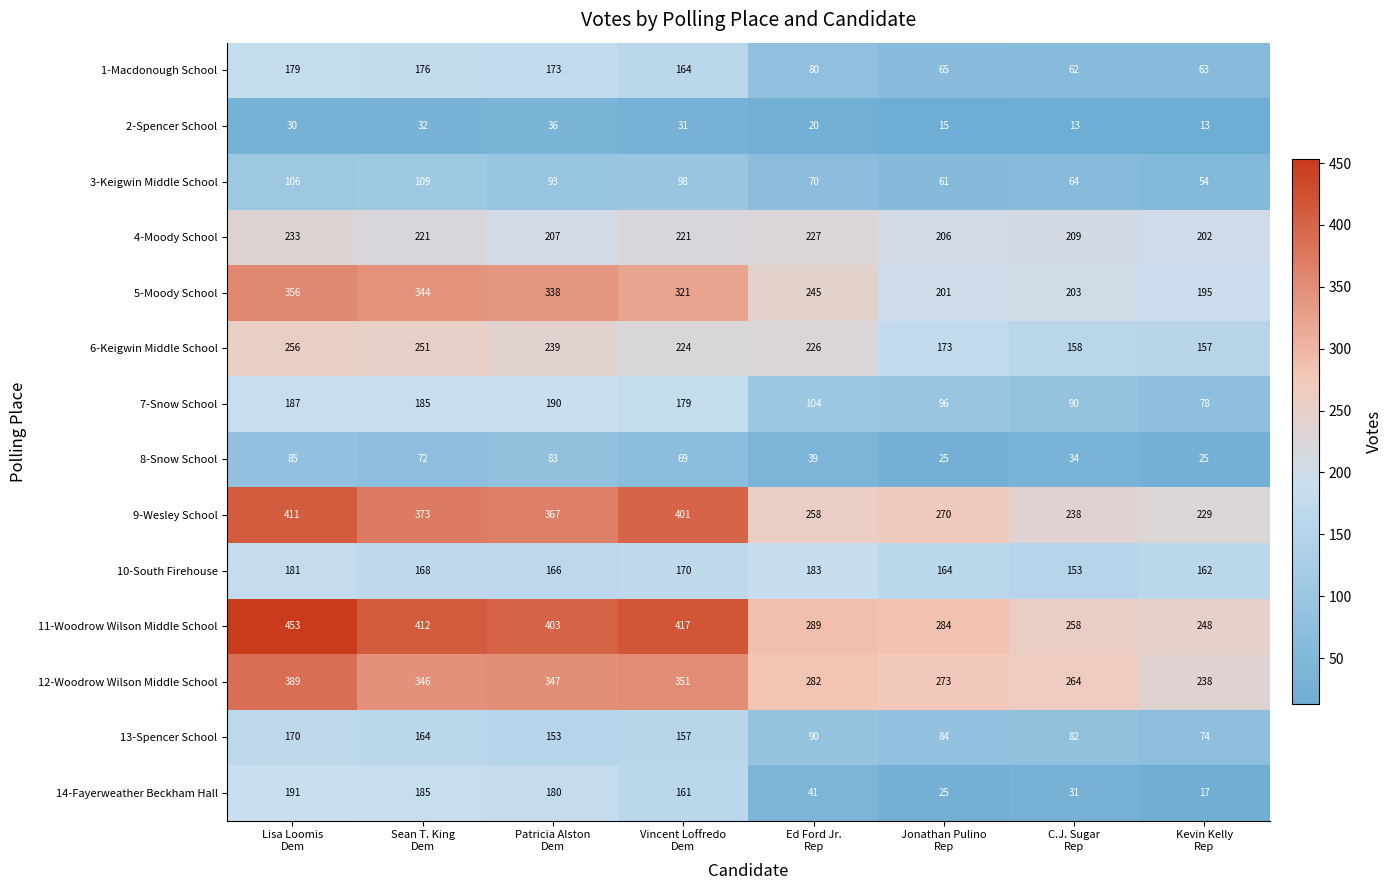

Which series has the largest range (max minus min)?

11-Woodrow Wilson Middle School